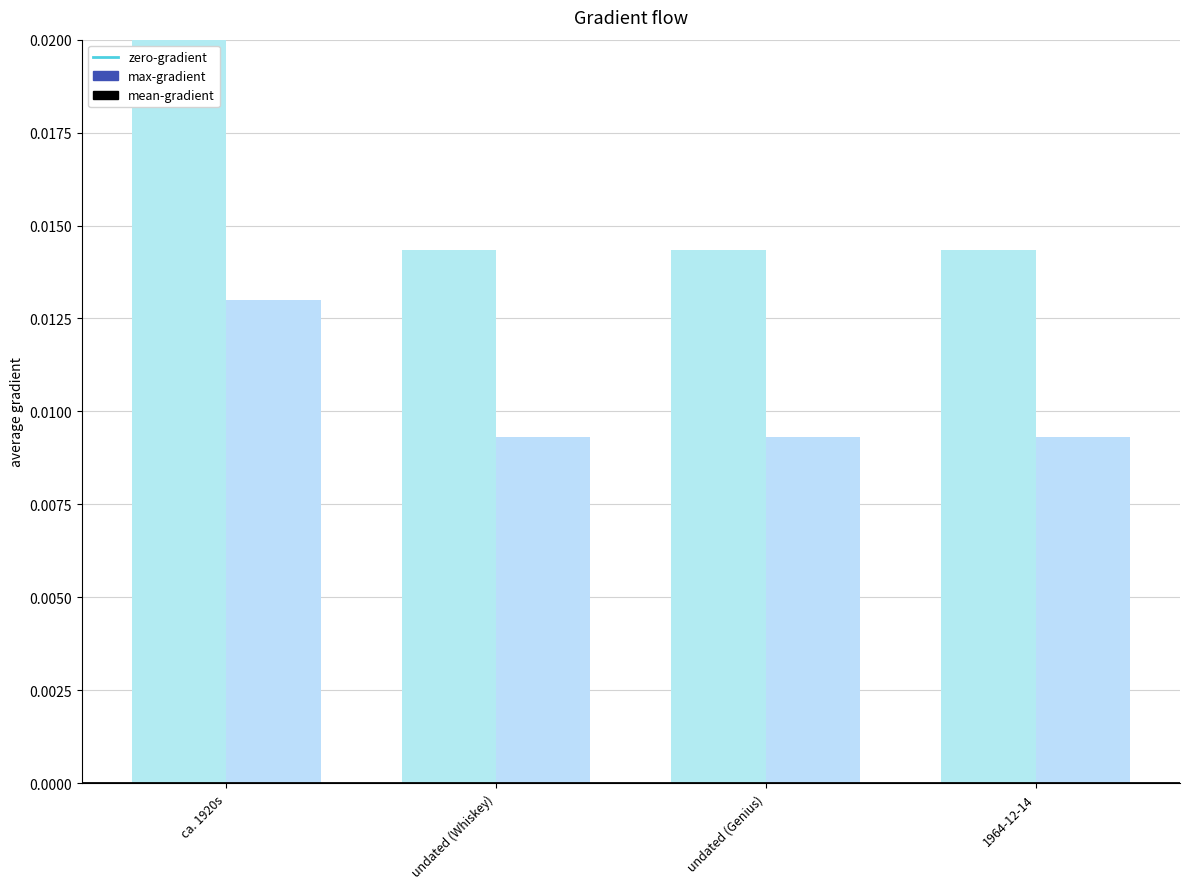

List the labels in order of max-gradient value, largest first.

ca. 1920s, undated (Whiskey), undated (Genius), 1964-12-14